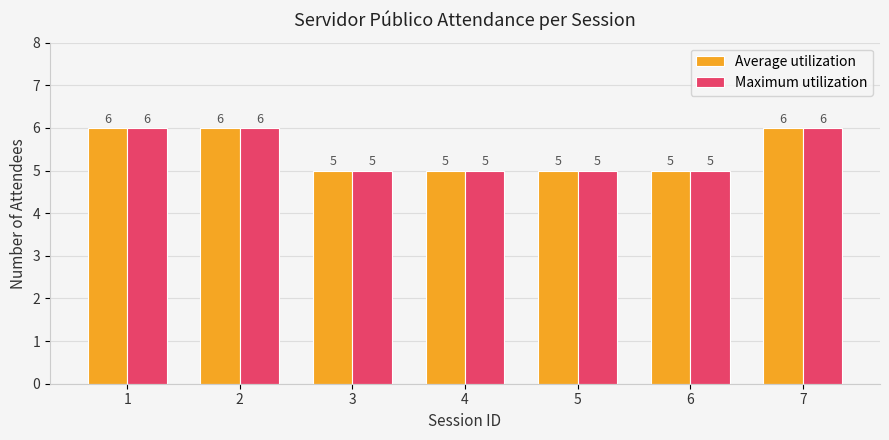

The value of Maximum utilization at 2 is 9. True or false?

False